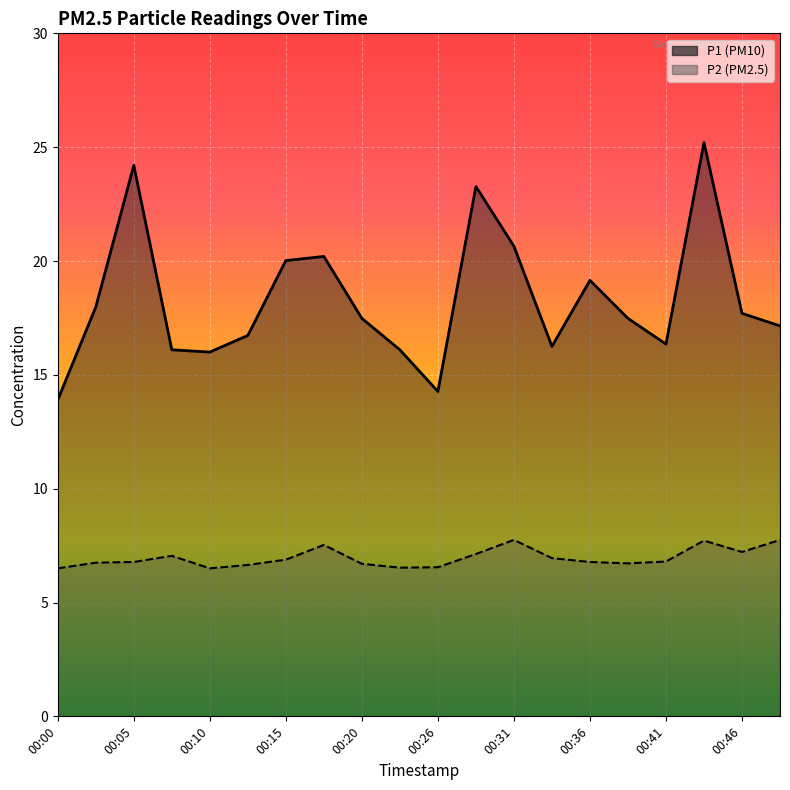

At which category is the sum across all series the highest?

00:44